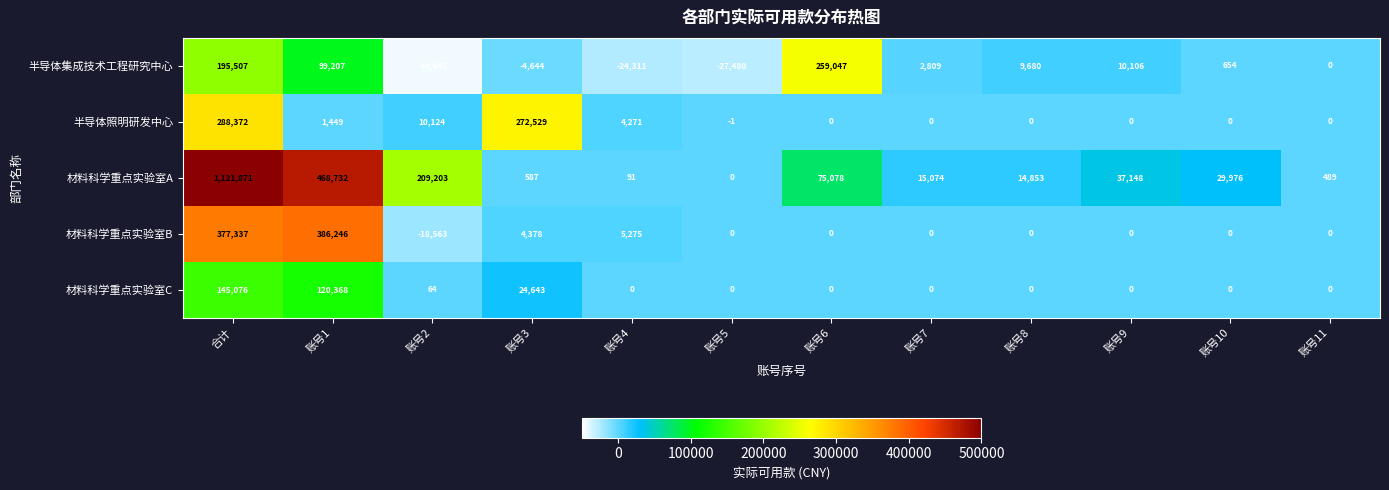

True or false: 半导体集成技术工程研究中心 has a value of -4644 at 账号3.

True